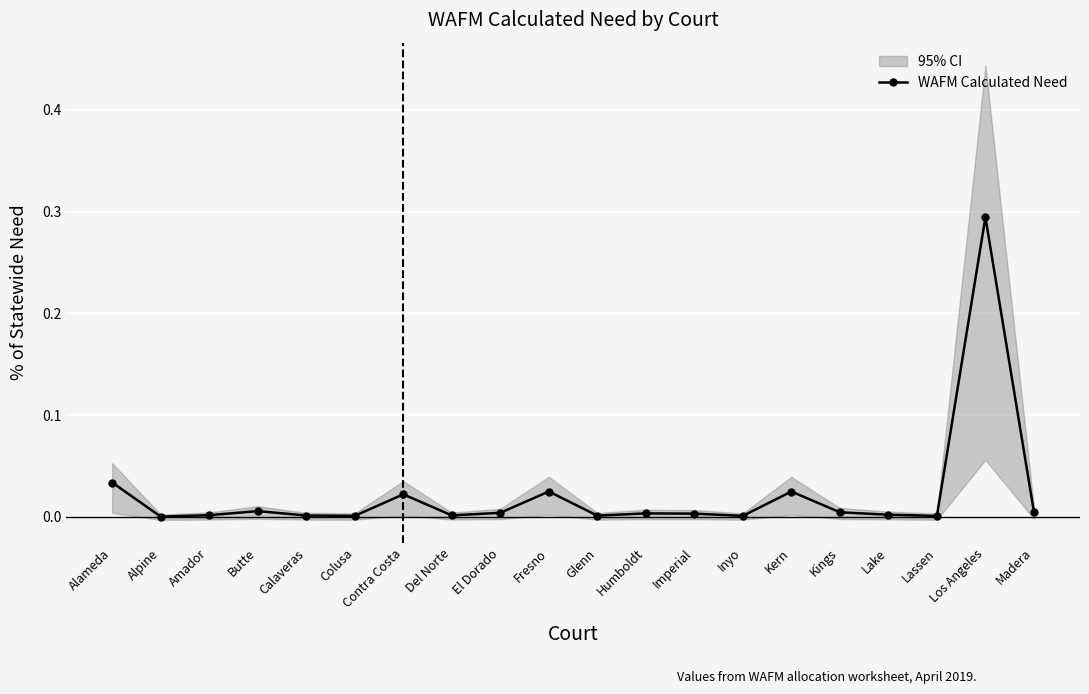

What is the label of the 5th point from the left?

Calaveras